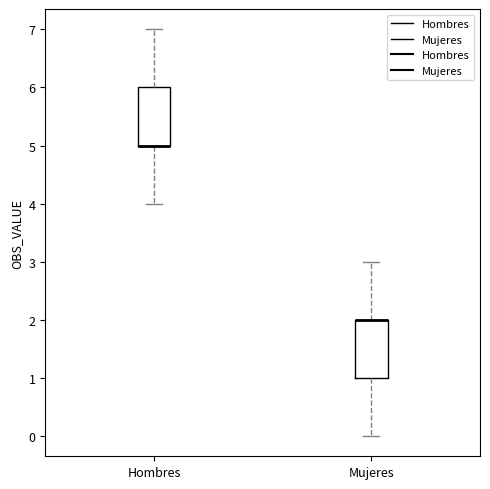

Reading left to right, transcribe this box plot: for each box, give where its median line is, the range the box spans, and where its two whiskers end, as read against the y-axis. The values are not printed on the chart, so give them approximately, as read against the axis.

Hombres: median 5 (drawn on the box's lower edge), box 5 to 6, whiskers 4 to 7
Mujeres: median 2 (drawn on the box's upper edge), box 1 to 2, whiskers 0 to 3